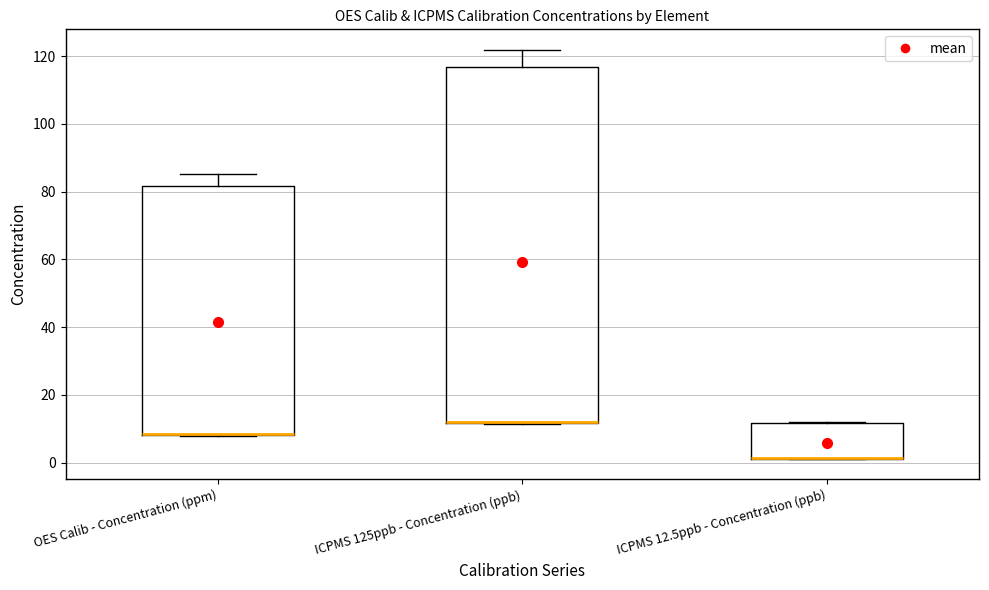

Which box is the tallest, from its lower edge to its upper edge?

ICPMS 125ppb - Concentration (ppb)